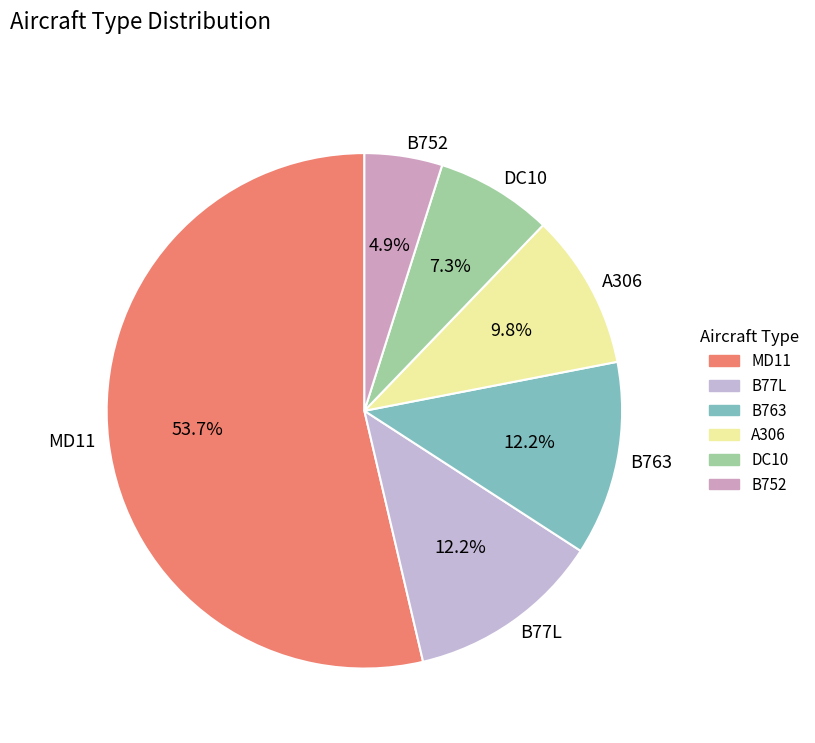

Which slice is the smallest?

B752